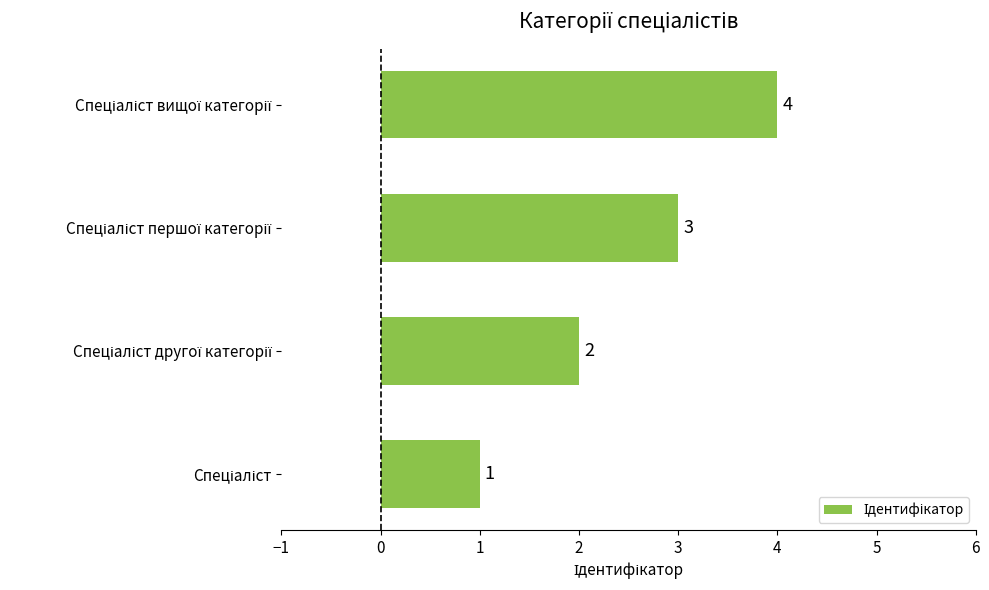

Are the bars horizontal?

Yes